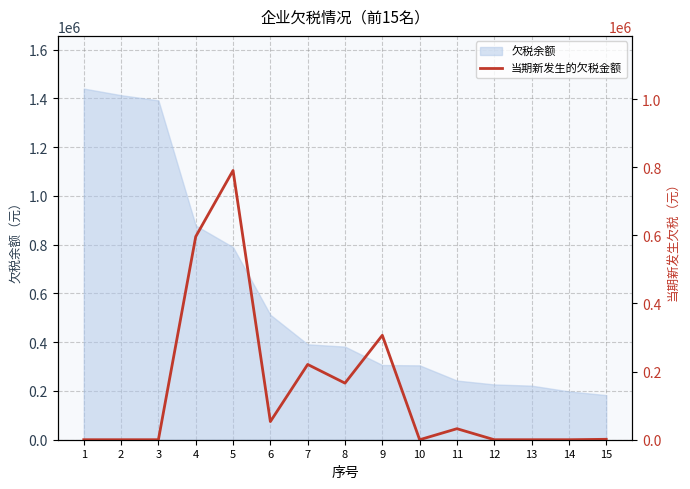

What is the highest value of the 欠税余额 series?

1440649.8